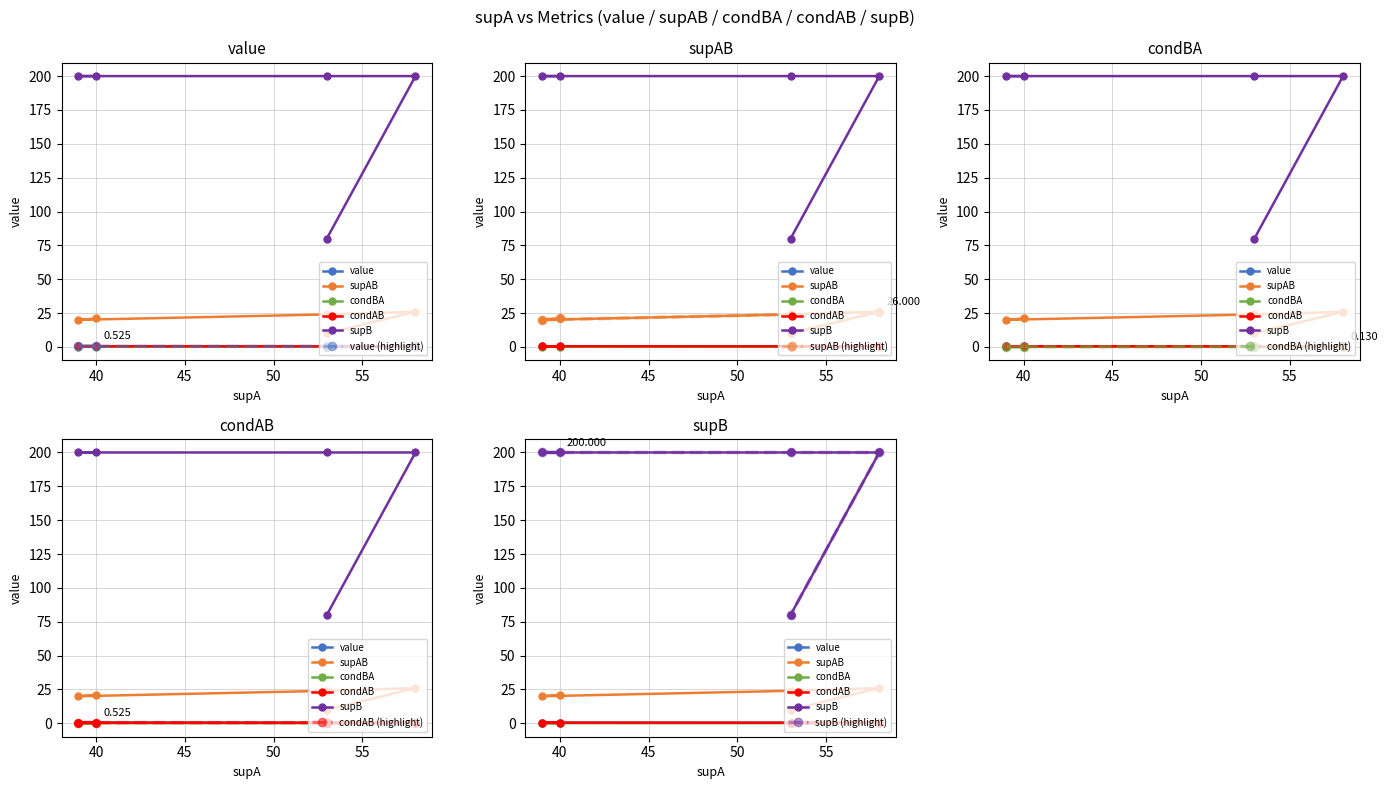

Read the value value at 40.

0.5